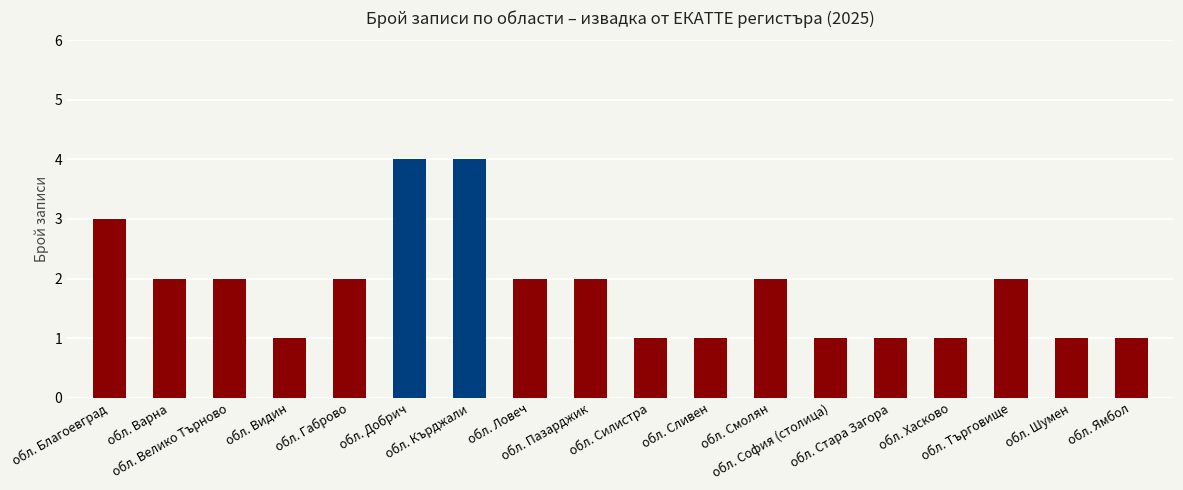

How many series are shown in this chart?

1